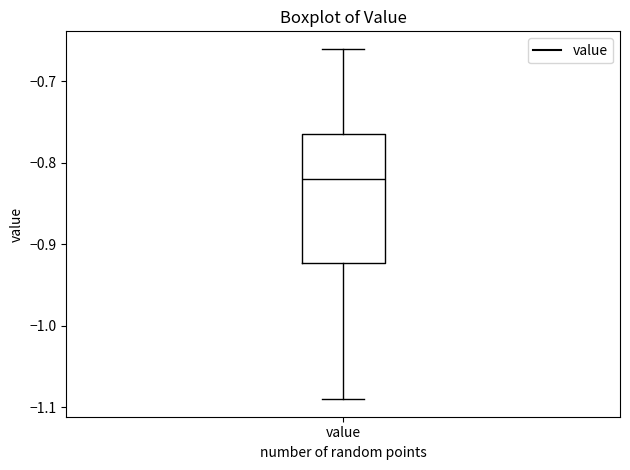

Transcribe this box plot: give where the median line is, the range the box spans, and where the two whiskers end, as read against the y-axis. The values are not printed on the chart, so give them approximately, as read against the axis.

median -0.82, box -0.92 to -0.76, whiskers -1.09 to -0.66